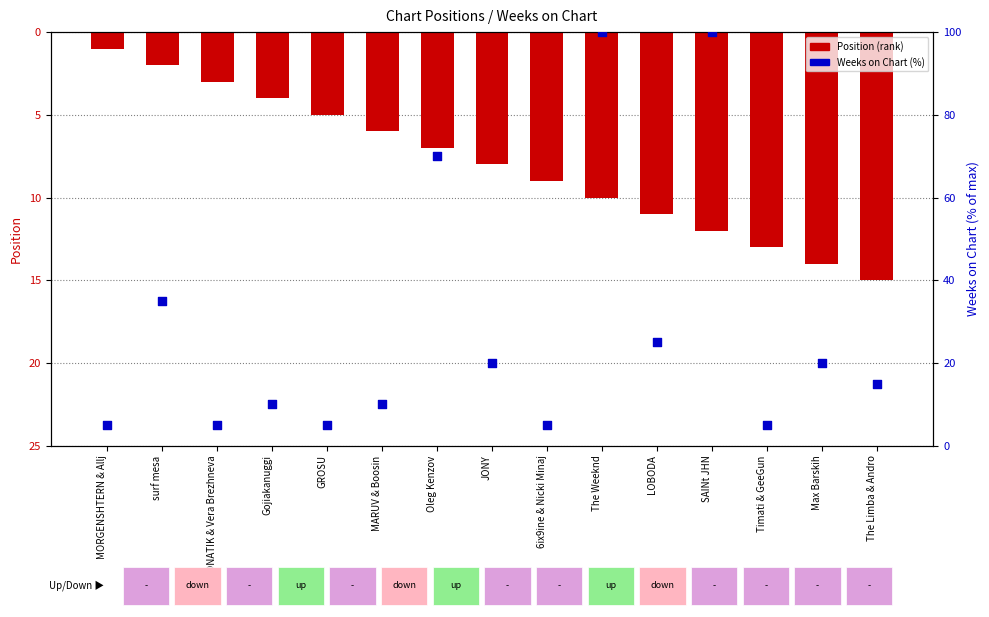

Which series contains the lowest Y value?

Position (chart rank)